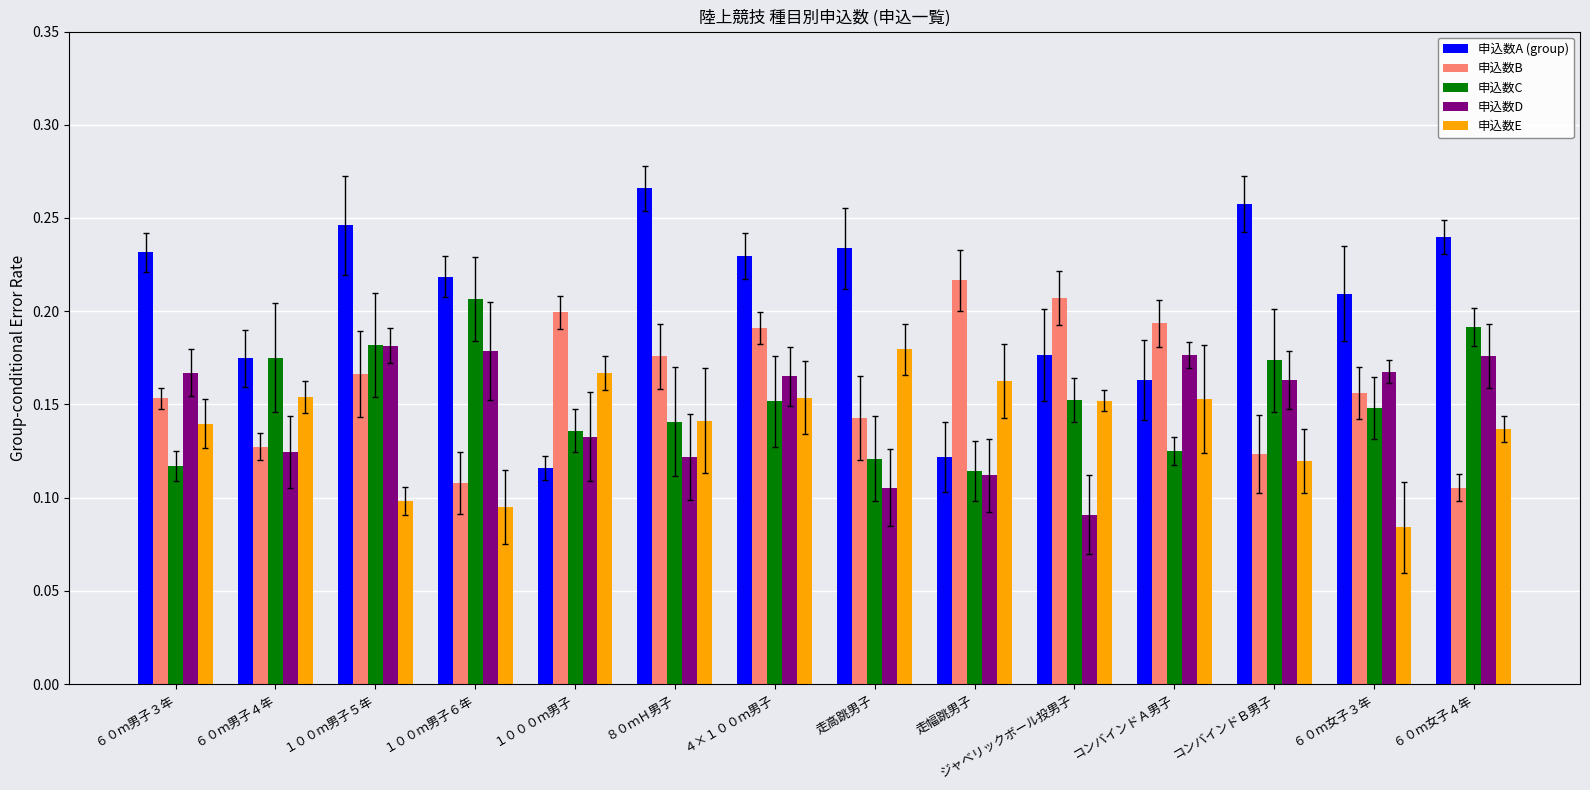

What is the sum of the 申込数D values at １００ｍ男子５年 and ６０ｍ女子４年?

0.4